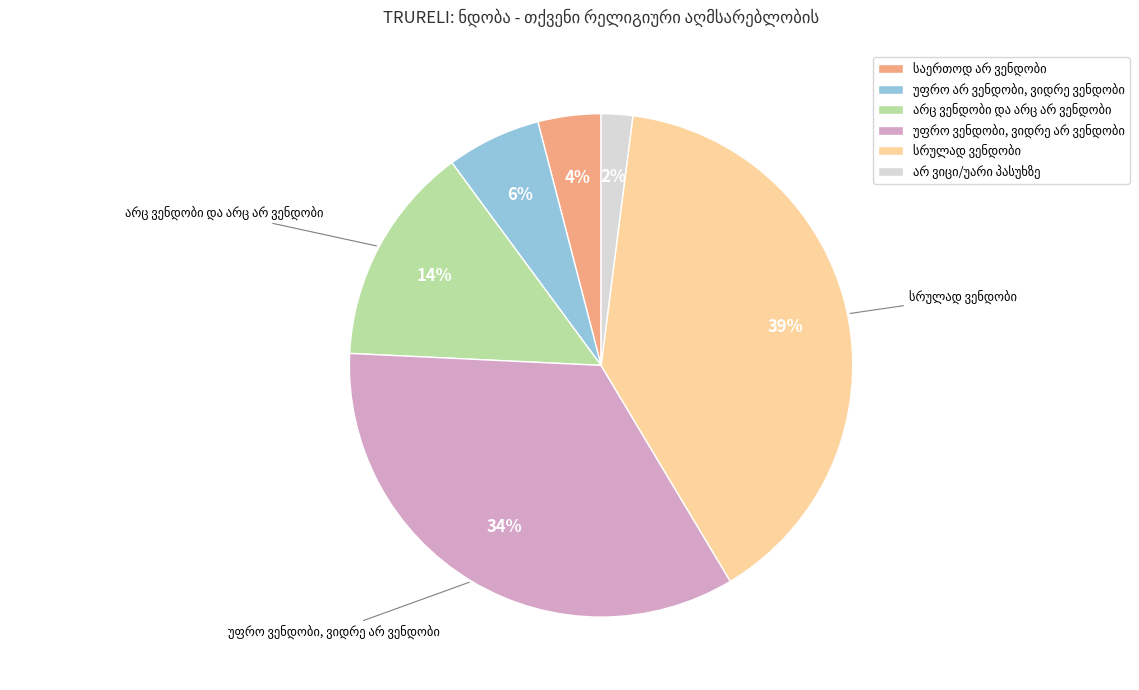

Is there a majority slice in this chart?

No